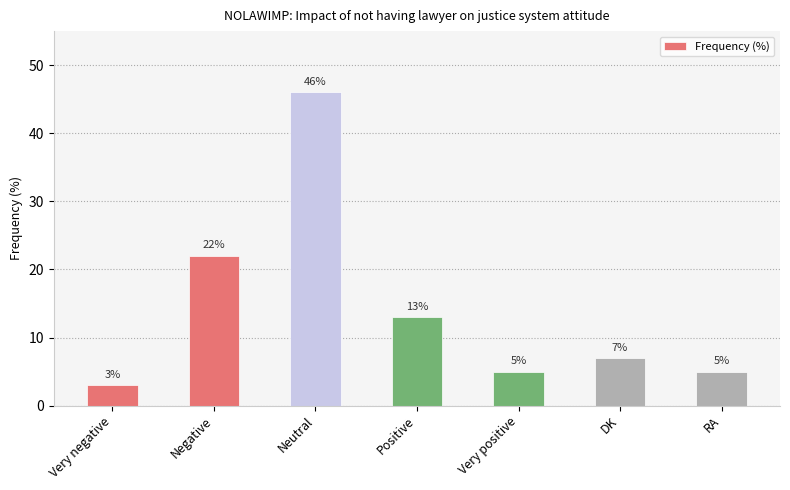

What is the difference between the second highest and second lowest values?

17